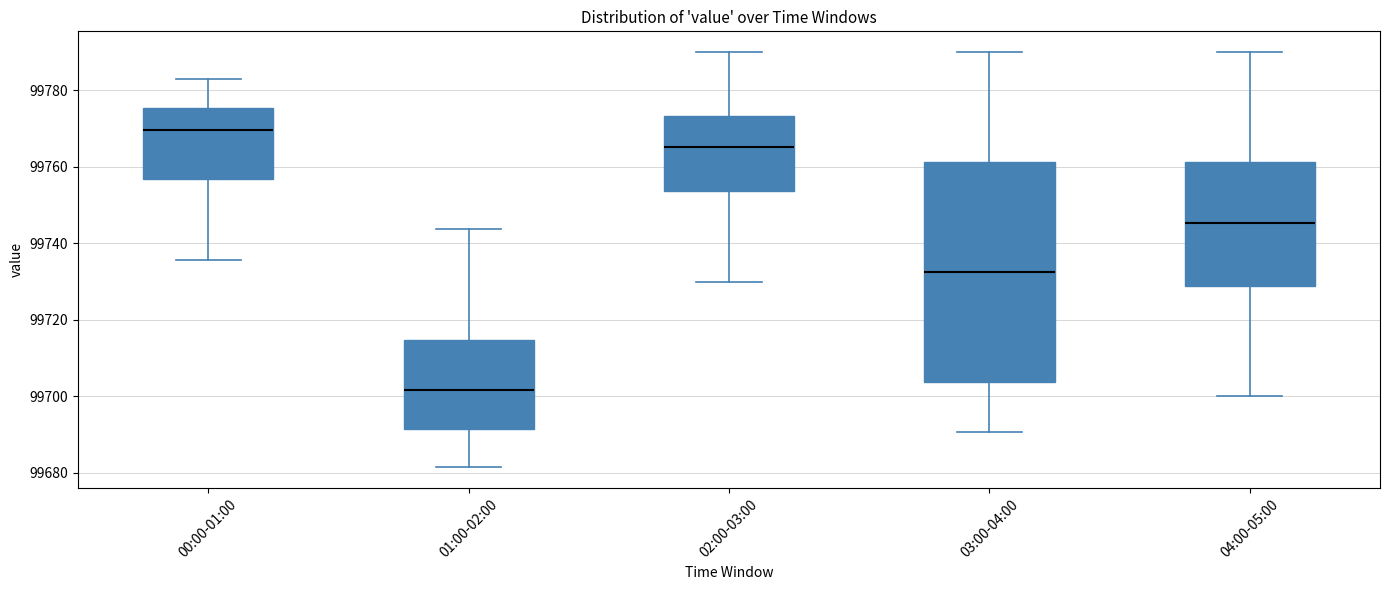

Comparing the boxes themselves (not the whiskers), which one is the tallest?

03:00-04:00